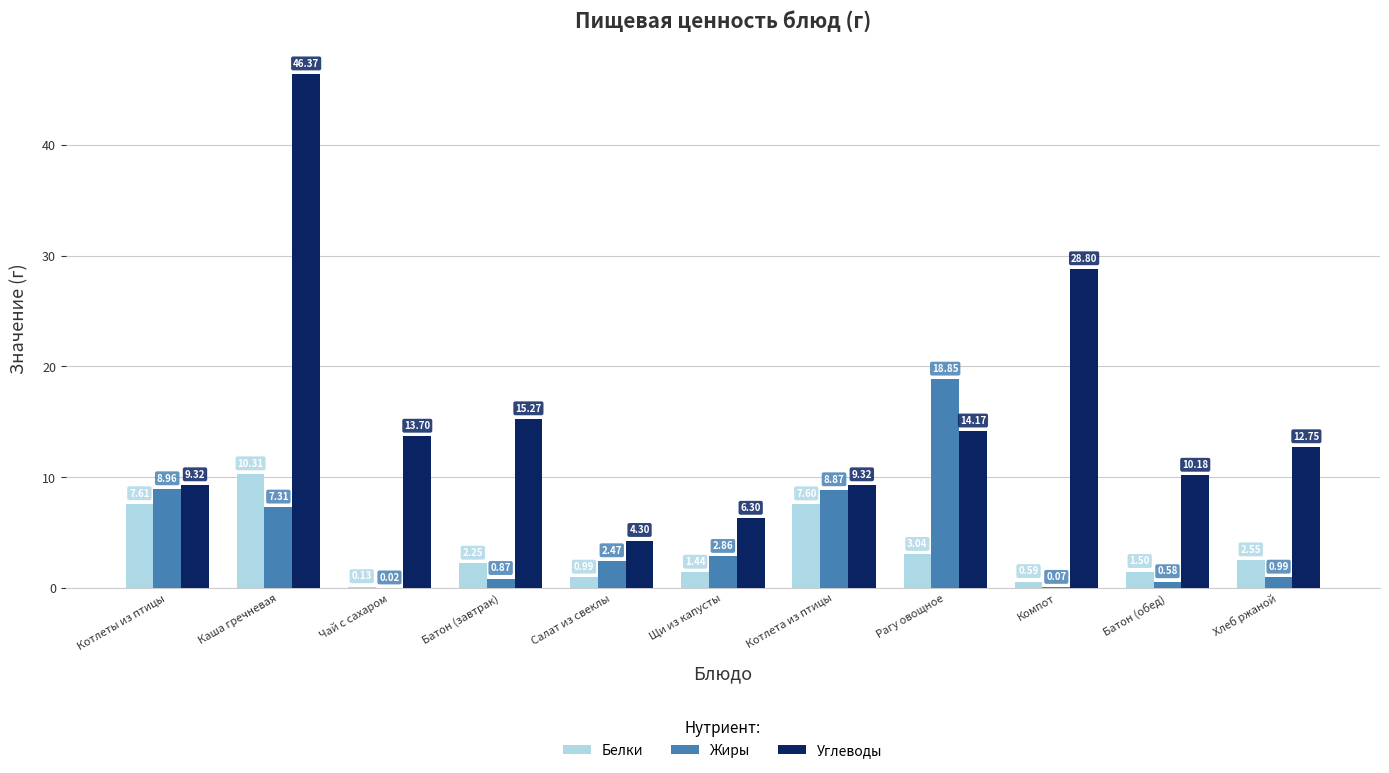

At which label does Жиры reach its peak?

Рагу овощное